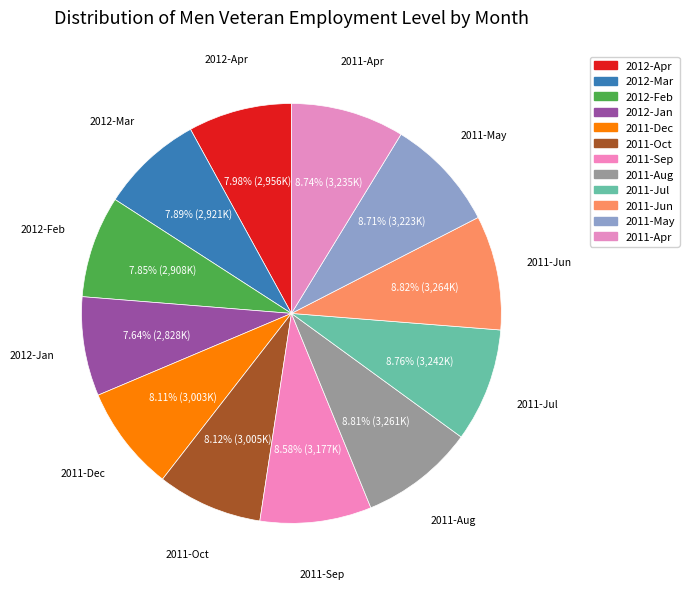

To the nearest percent, what is the difference between the largest and smallest slice percentages?

1%